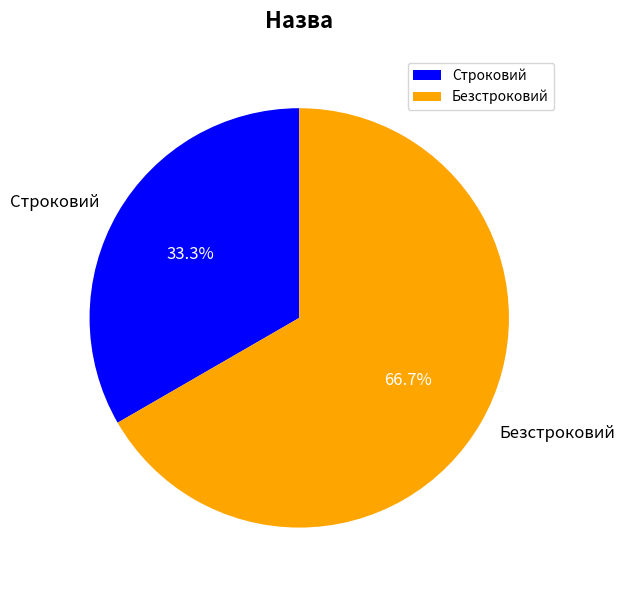

To the nearest percent, what is the difference between the largest and smallest slice percentages?

33%